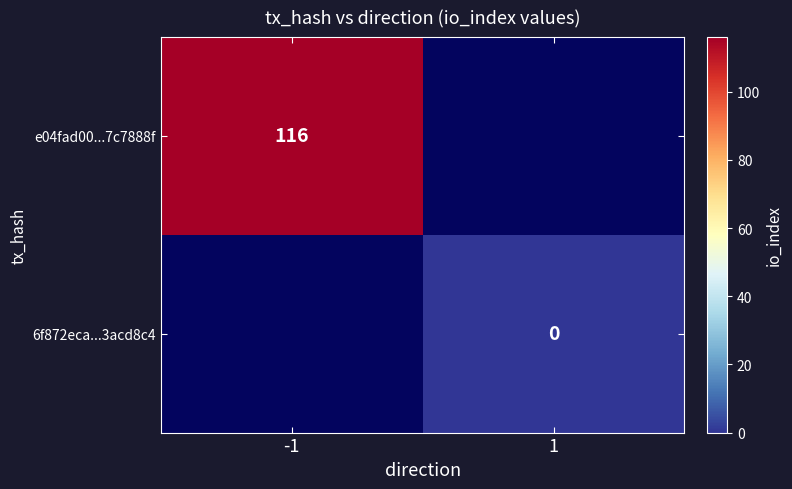

The e04fad00...7c7888f series shows 166 at -1. True or false?

False